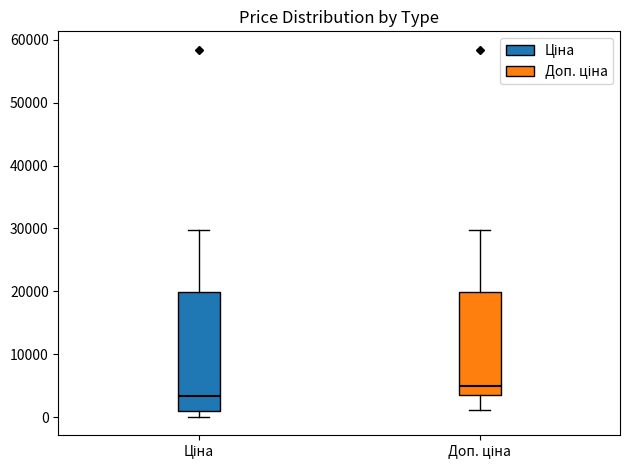

Reading left to right, read every box against the y-axis: the position of its median line, the range the box covers, and the ends of its whiskers. The values are not printed on the chart, so give them approximately, as read against the axis.

Ціна: median 3000, box 1000 to 20000, whiskers 0 to 30000
Доп. ціна: median 5000, box 4000 to 20000, whiskers 1000 to 30000